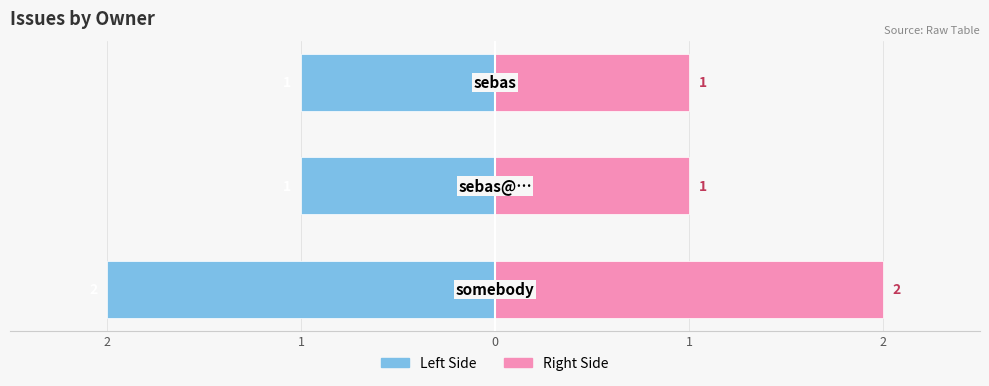

What is the value of the Count (right) bar at the 2nd from the left?

1